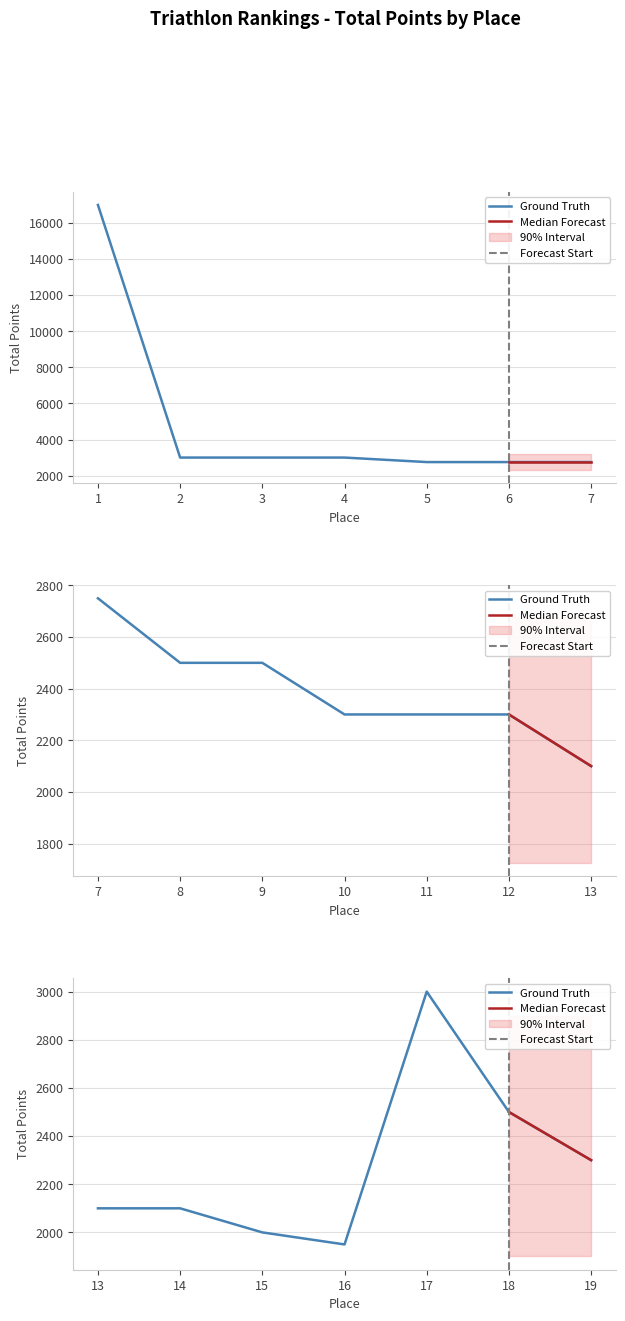

What is the difference between the values at 1 and 5?

14250